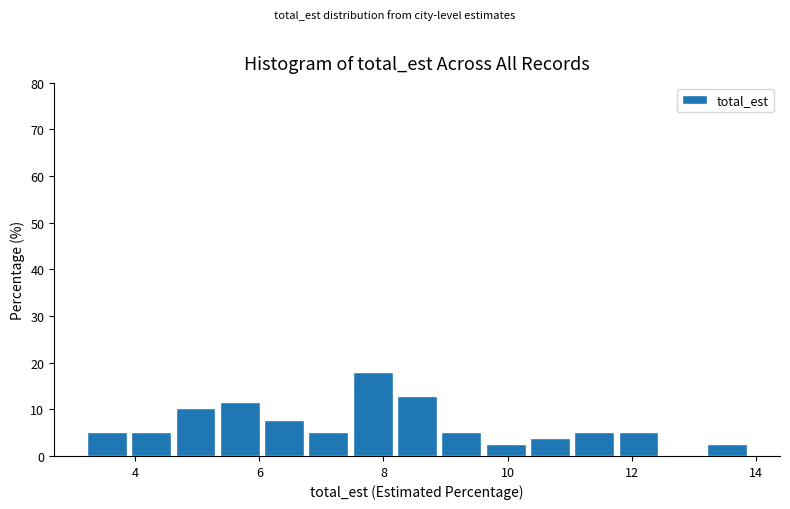

Around what value on the x-axis is the tallest bar? Give the approximate position of its centre, as read against the axis.

7.8